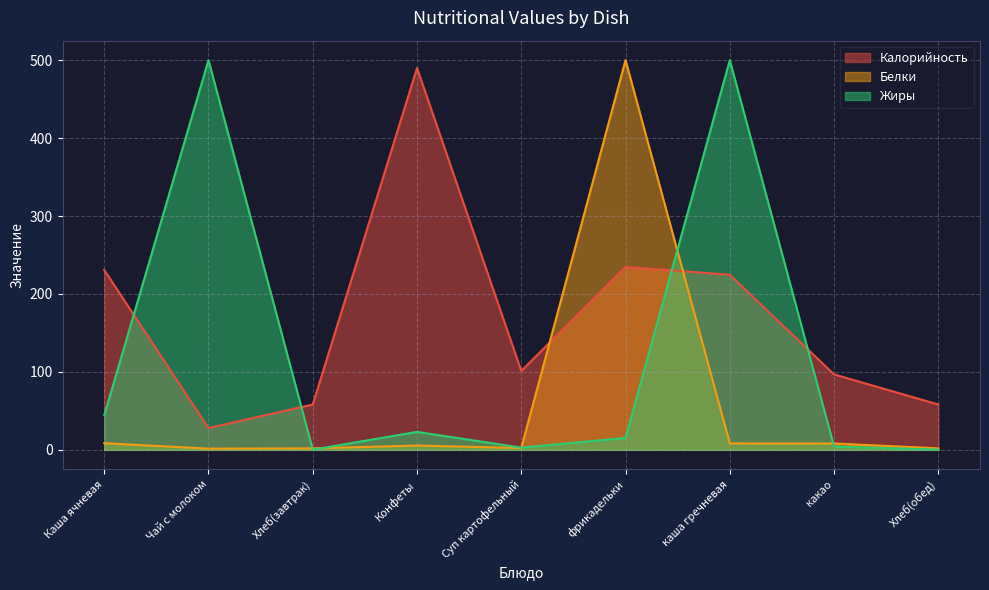

At which label is Калорийность closest to 258?

фрикадельки